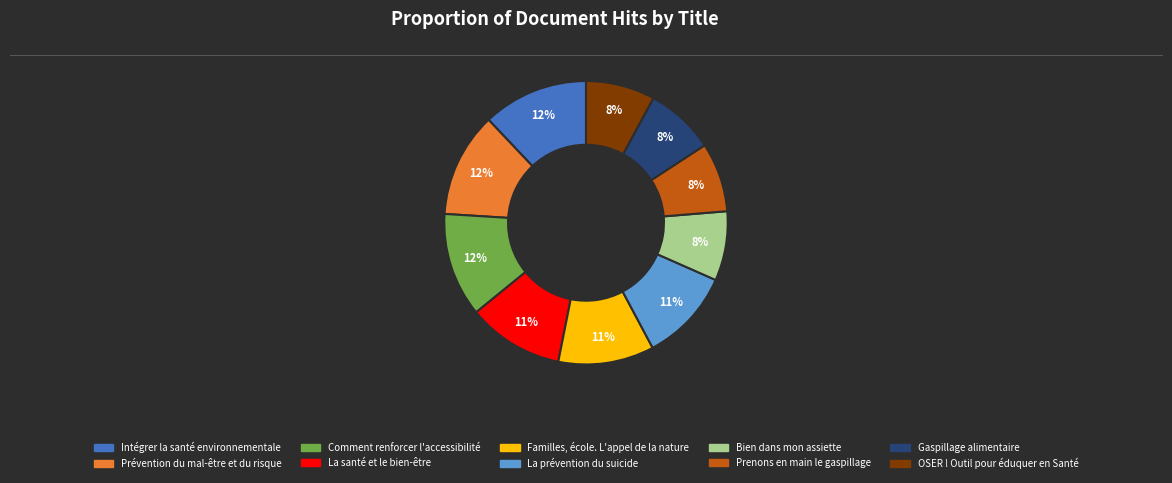

To the nearest percent, what is the difference between the Comment renforcer l'accessibilité and La santé et le bien-être slice percentages?

1%